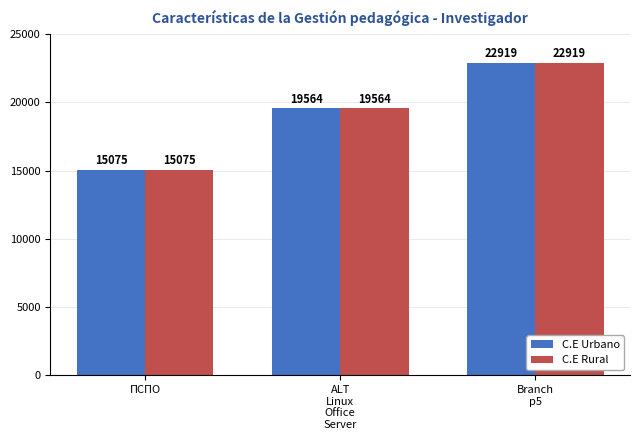

Reading right to left, extract all data points from this chart.

C.E Urbano: Branch
p5=22919	ALT
Linux
Office
Server=19564	ПСПО=15075
C.E Rural: Branch
p5=22919	ALT
Linux
Office
Server=19564	ПСПО=15075